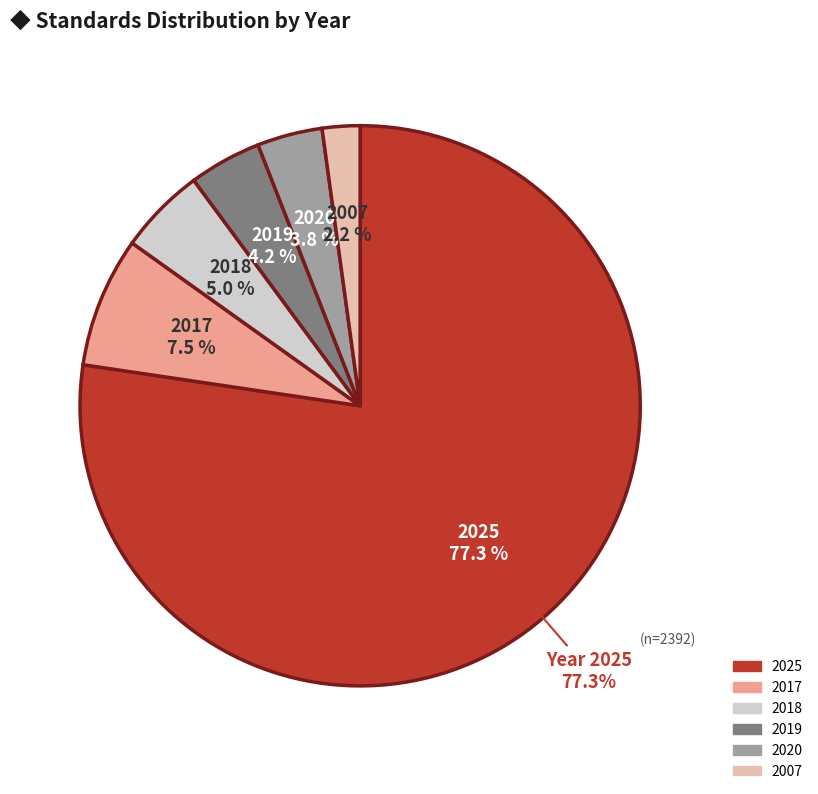

What is the smallest slice in the pie chart?

2007